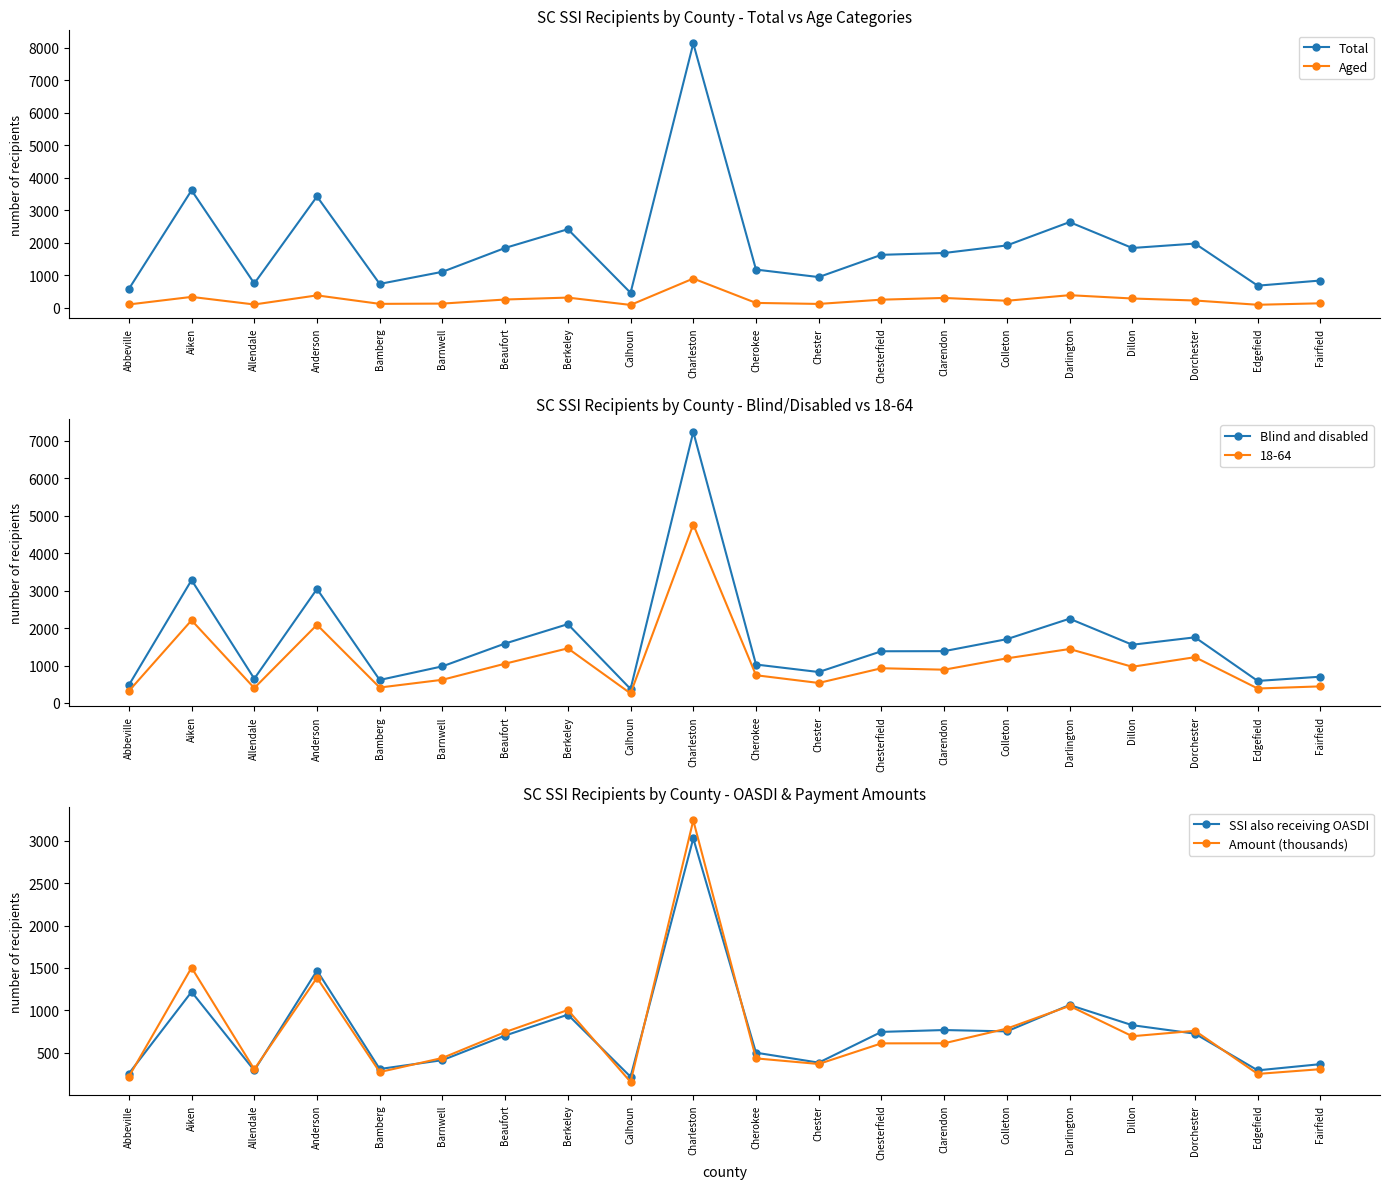

What is the total value across all series at Berkeley?

6797